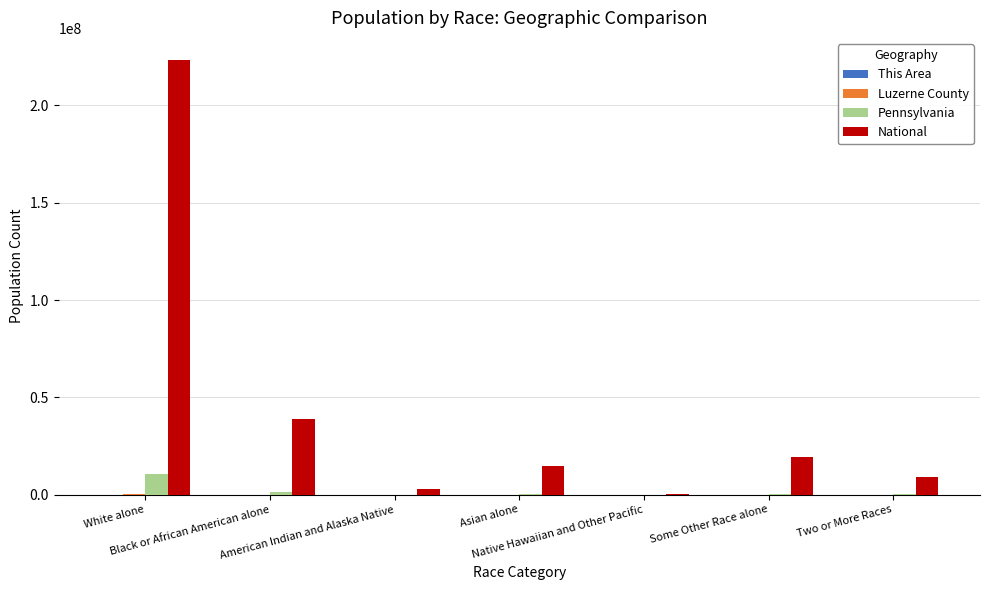

How many series are shown in this chart?

4